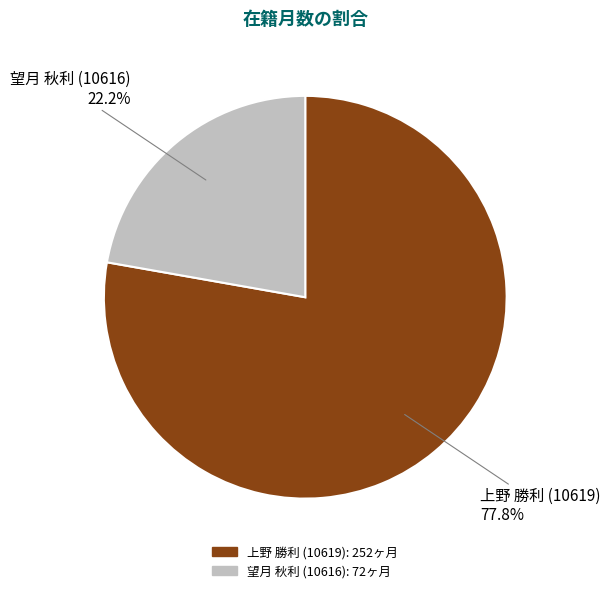

To the nearest percent, what is the difference between the 望月 秋利 (10616) and 上野 勝利 (10619) slice percentages?

56%